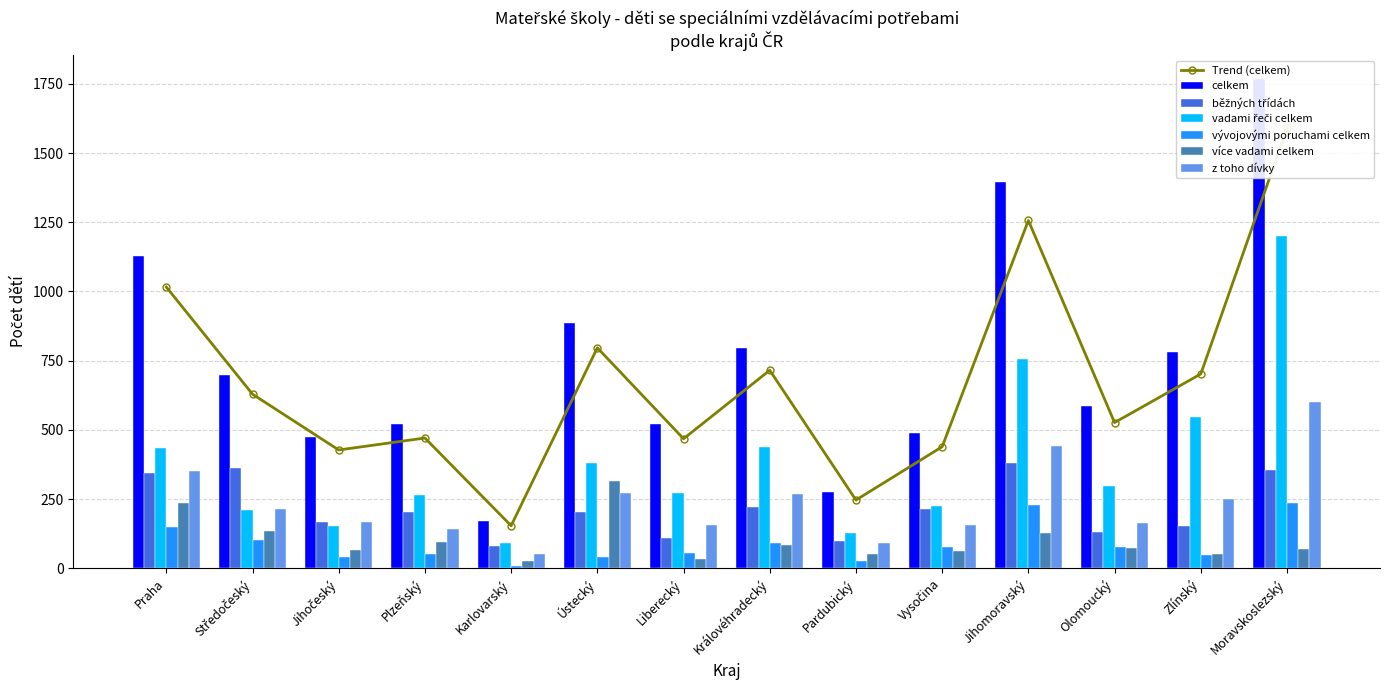

Are the bars grouped side by side (vs. stacked)?

Yes